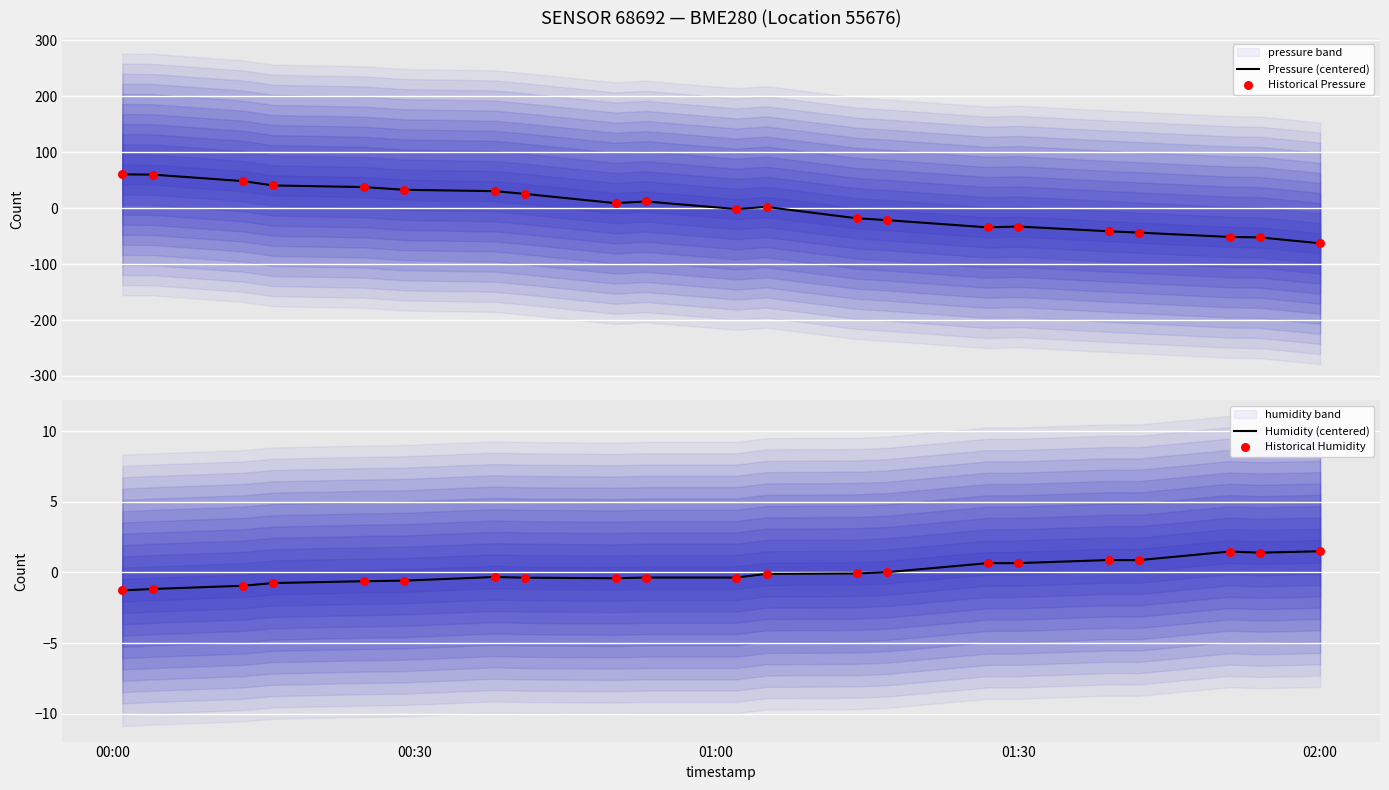

At which category is the sum across all series the highest?

00:00